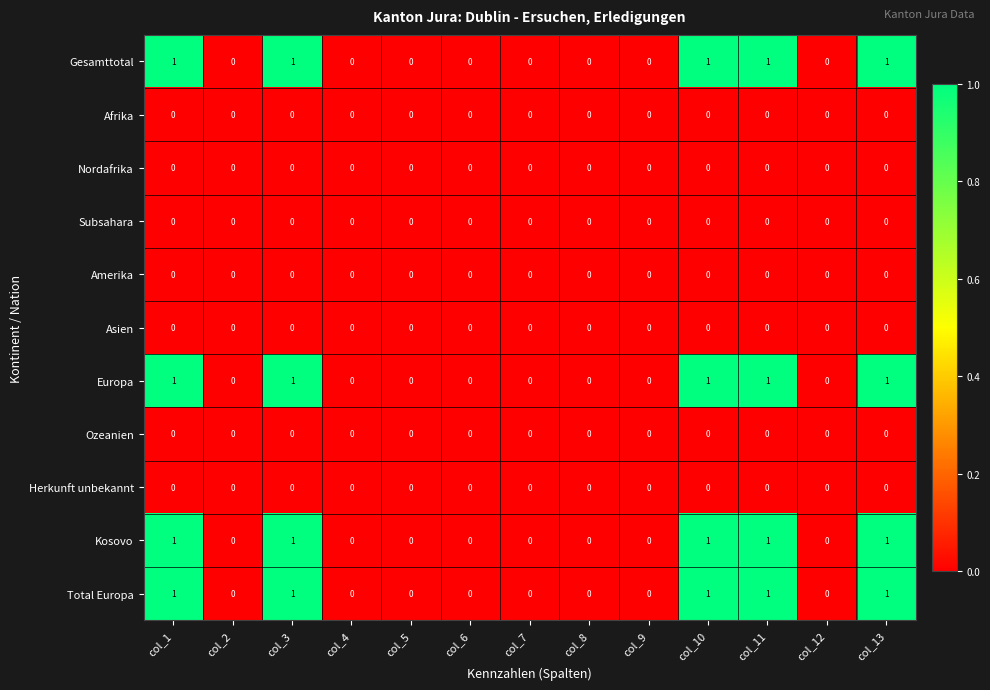

Is the value of Ozeanien at col_11 greater than the value of Kosovo at col_3?

No